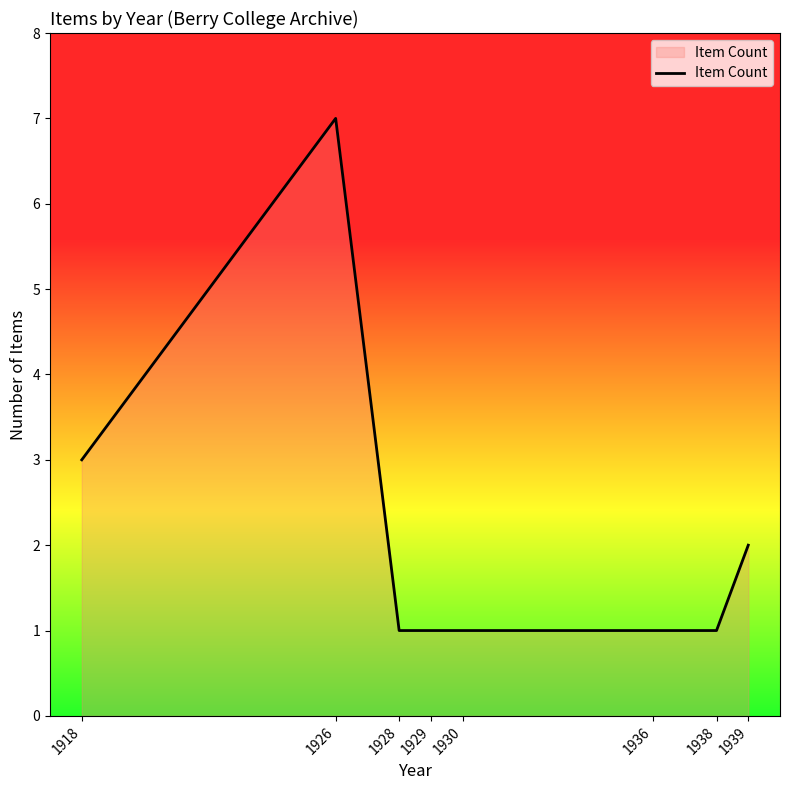

Does the chart have visible grid lines?

No